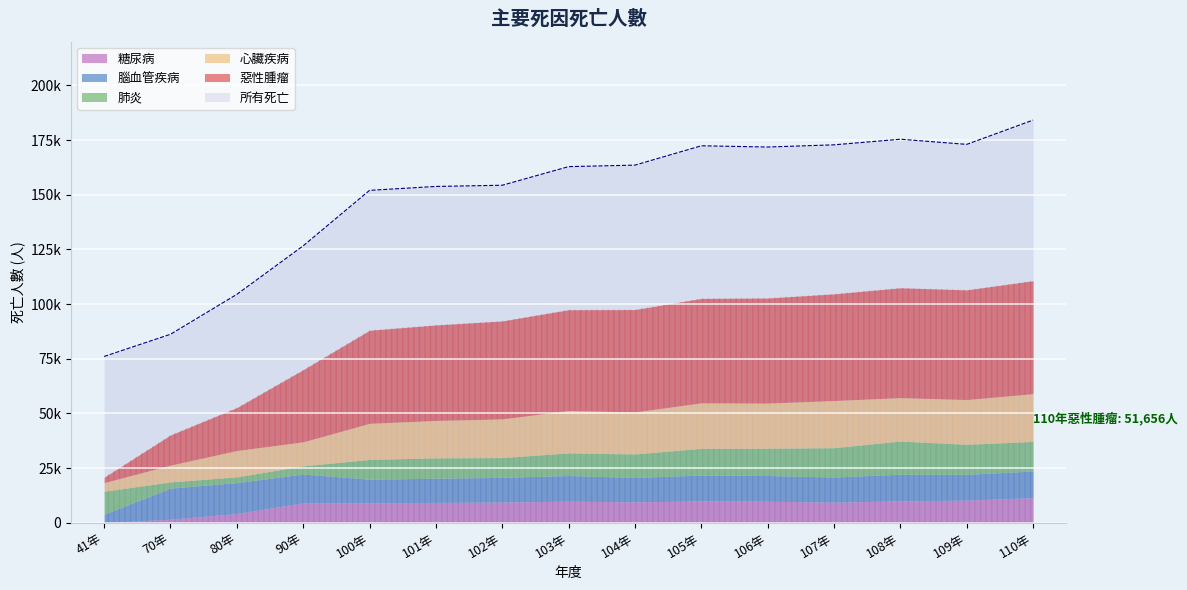

At 80年, list the series in order from largest to smallest.

所有死亡, 惡性腫瘤, 腦血管疾病, 心臟疾病, 糖尿病, 肺炎